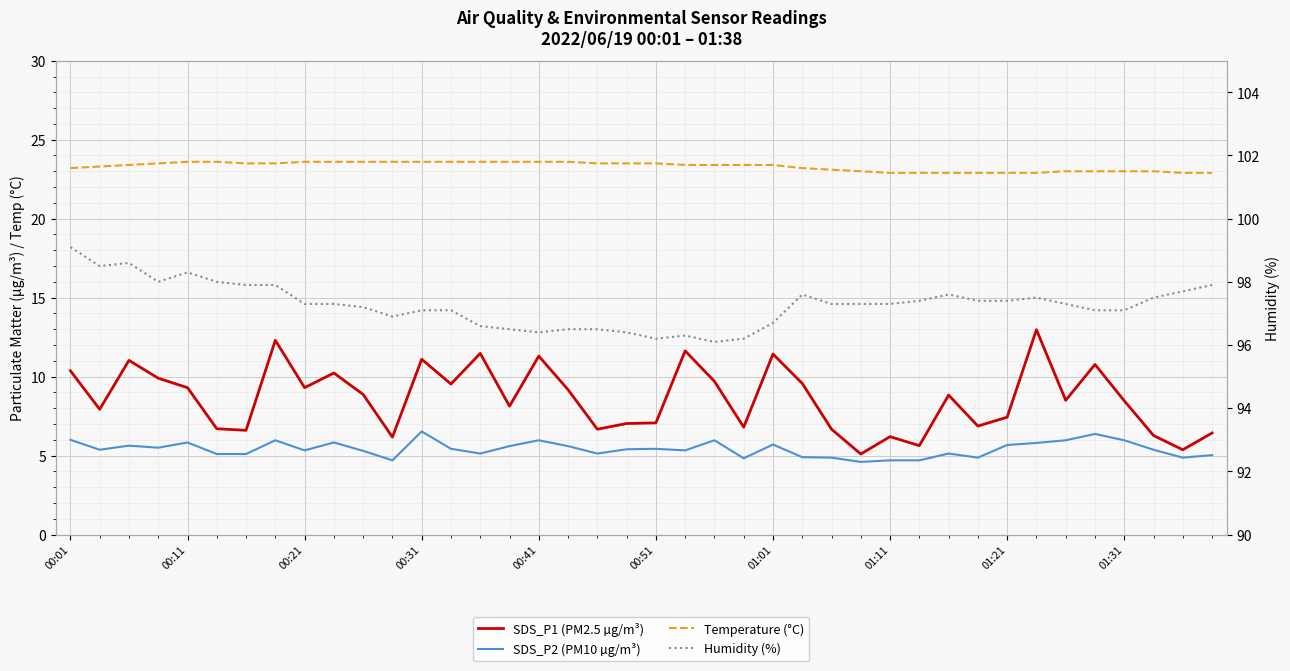

How many data points does each series have?

40